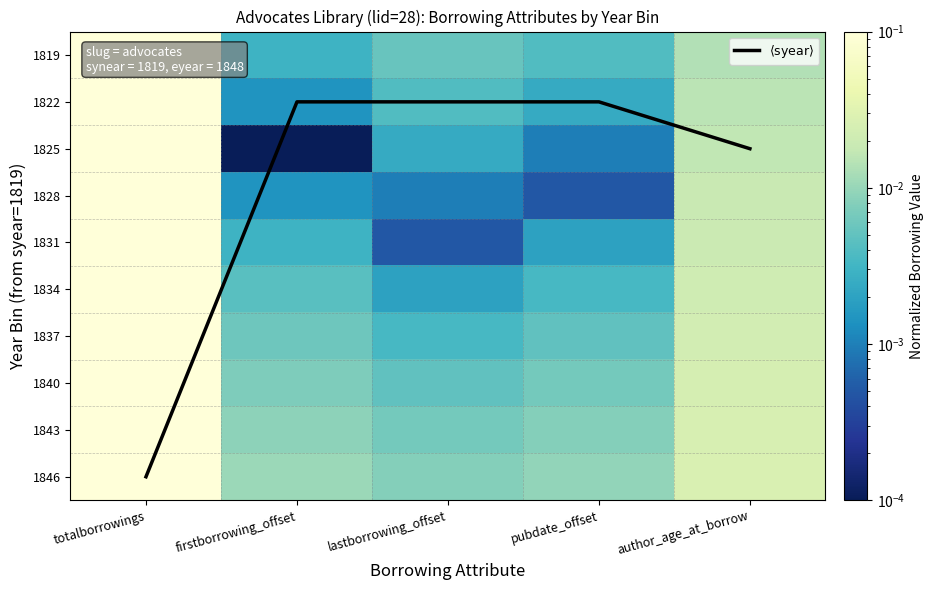

Which category has the lowest value in the 1840 series?

lastborrowing_offset